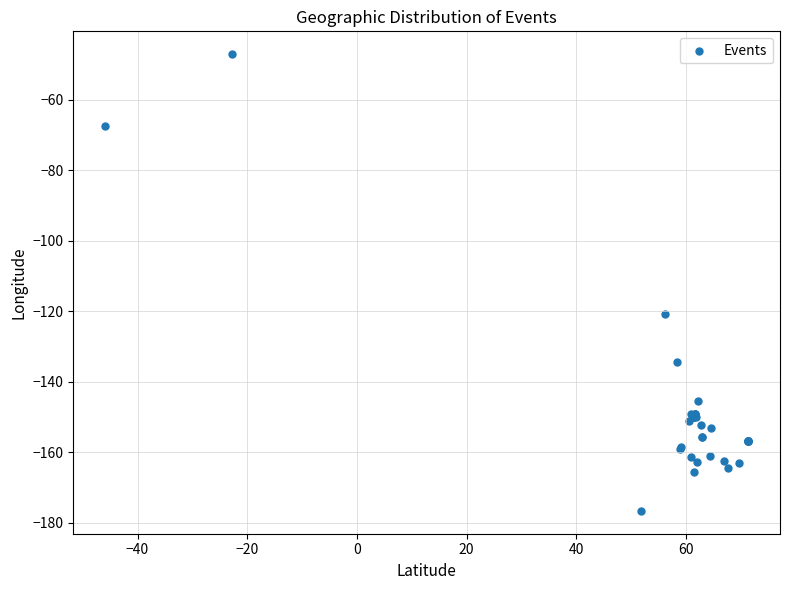

What Y value in the scatter plot is closest to -111?

-120.8